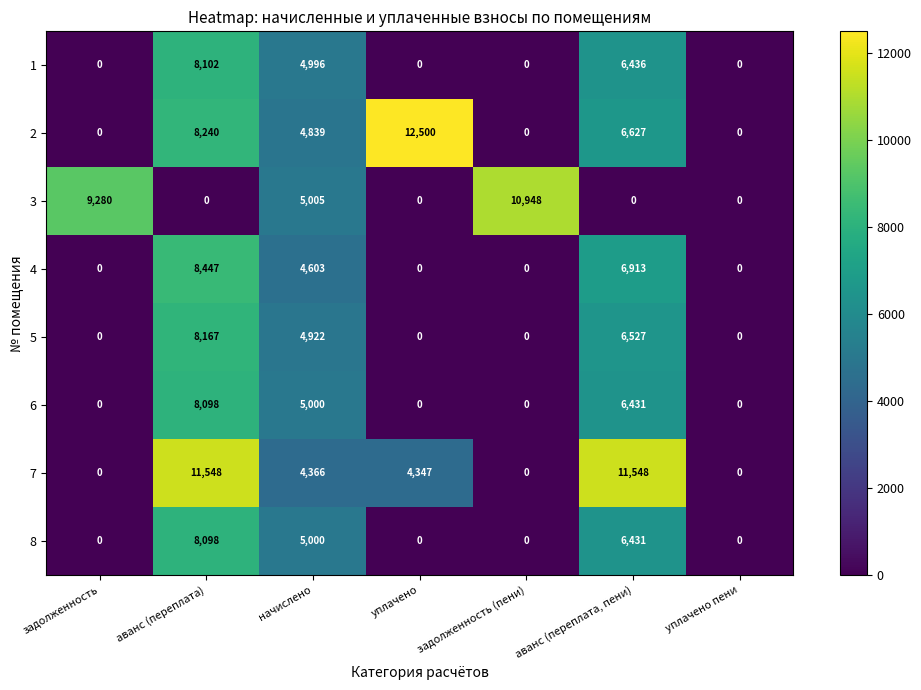

What is the total value across all series at задолженность?

9280